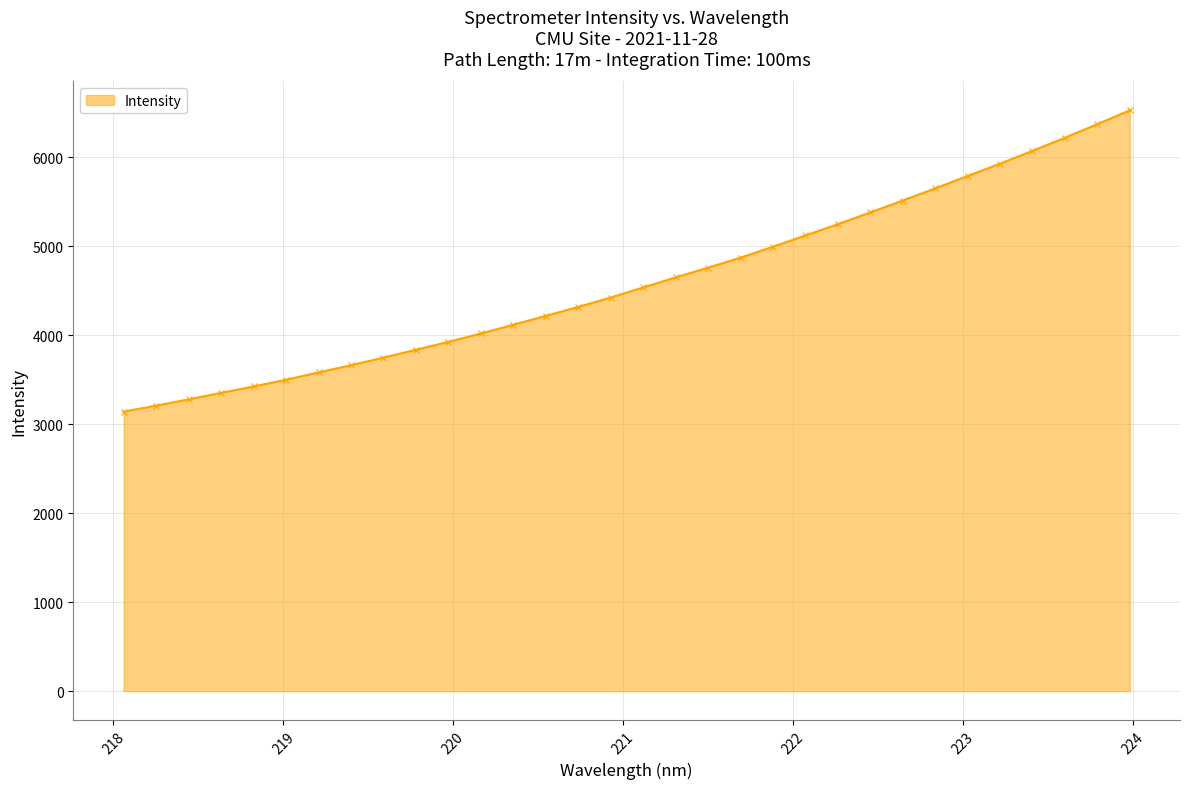

Does the chart have visible grid lines?

Yes